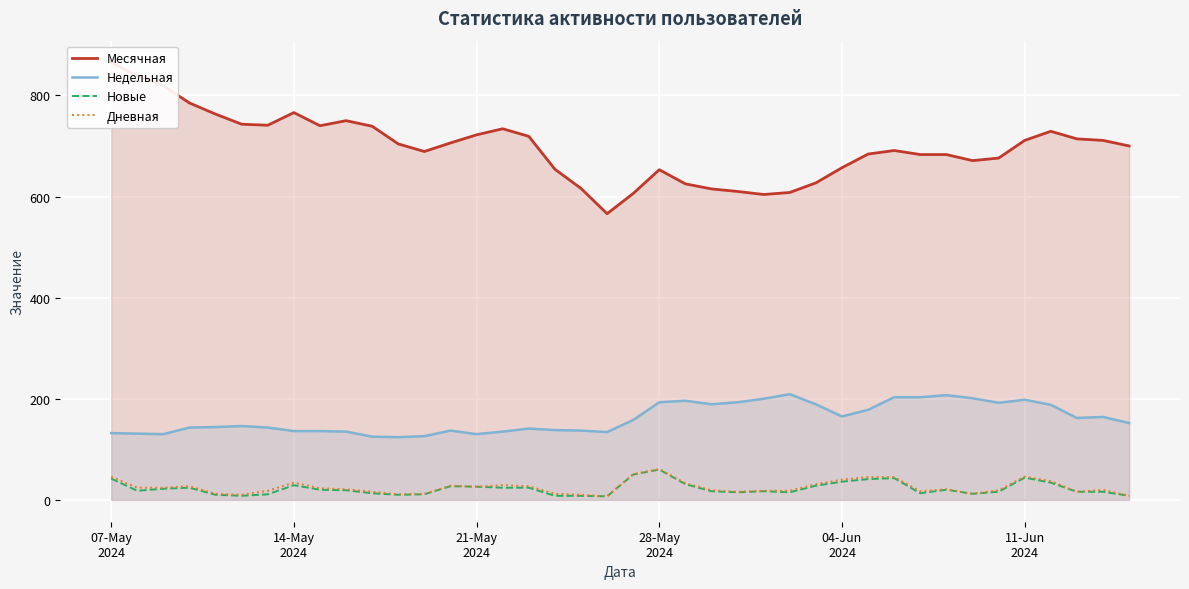

Which series has the largest total across all categories?

Месячная